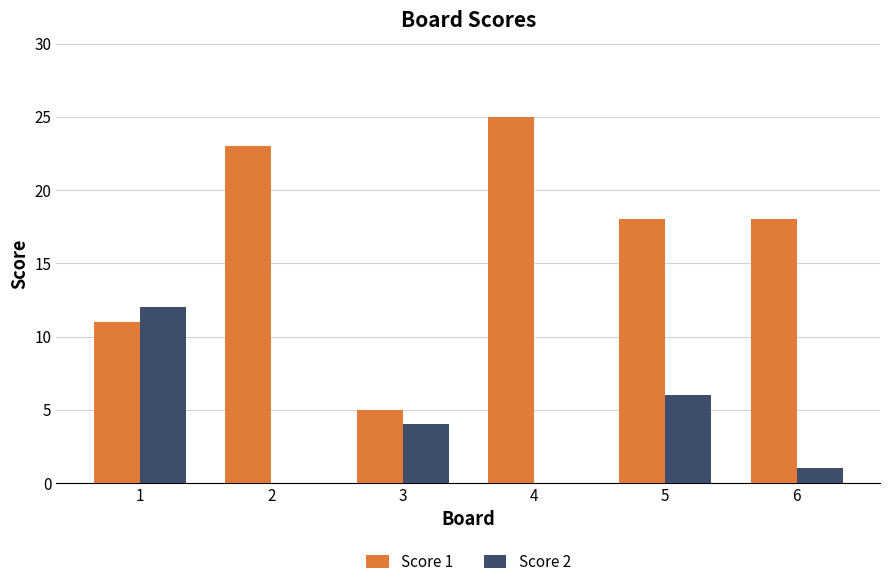

Which series has the largest total across all categories?

Score 1